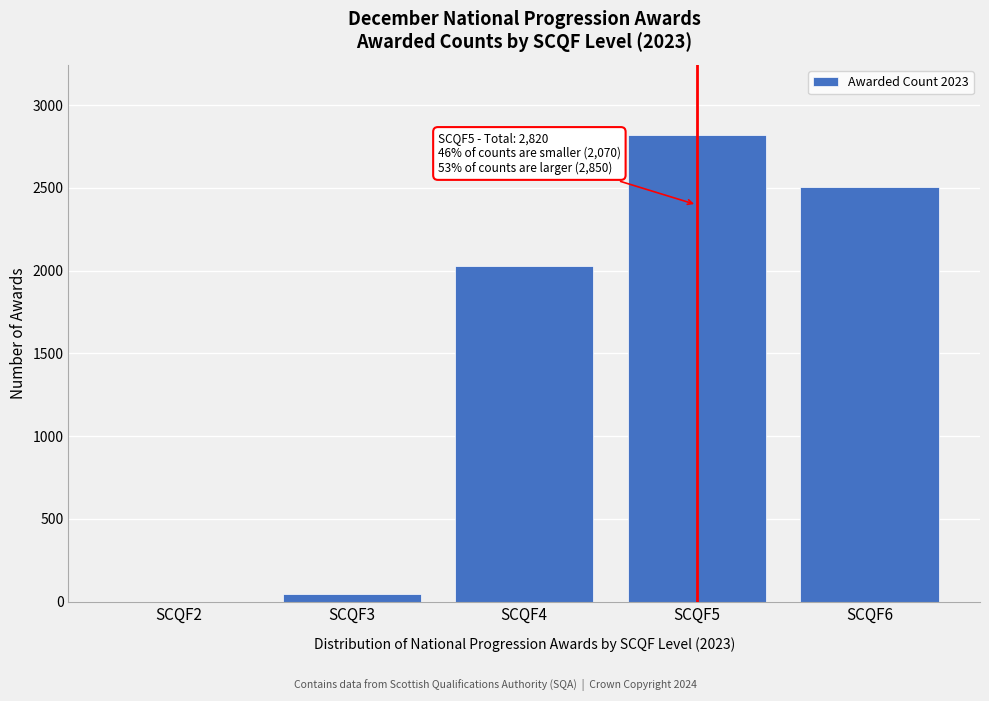

Reading left to right, what are all the values shown in this chart?

SCQF2=0	SCQF3=45	SCQF4=2025	SCQF5=2820	SCQF6=2505